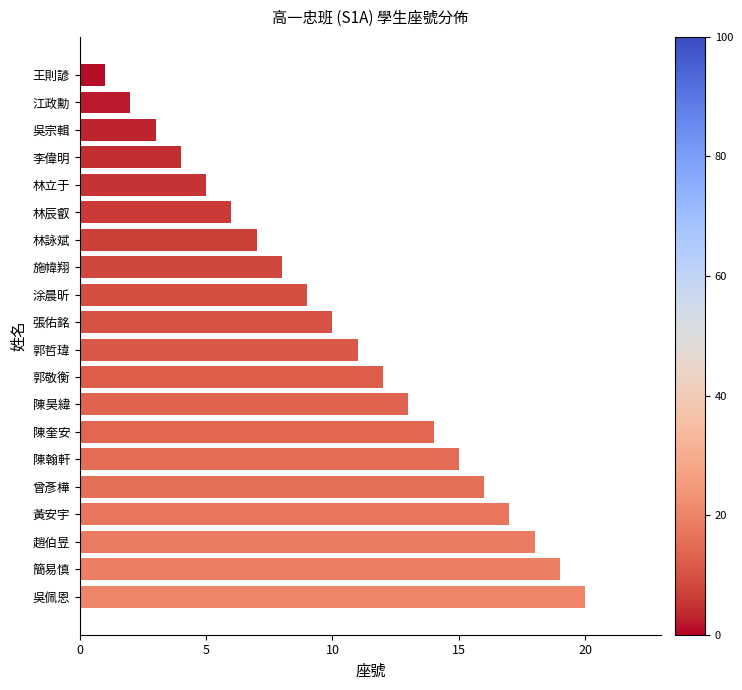

At which label is the value closest to 10?

張佑銘